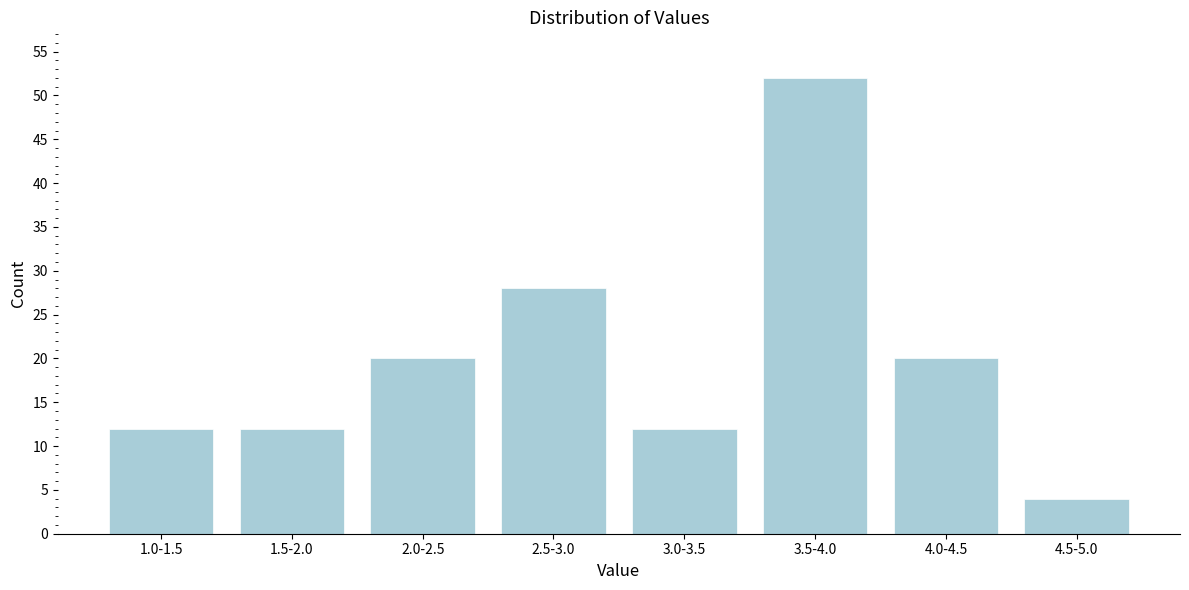

Reading right to left, list all the values displayed in this chart.

4.5-5.0=4	4.0-4.5=20	3.5-4.0=52	3.0-3.5=12	2.5-3.0=28	2.0-2.5=20	1.5-2.0=12	1.0-1.5=12